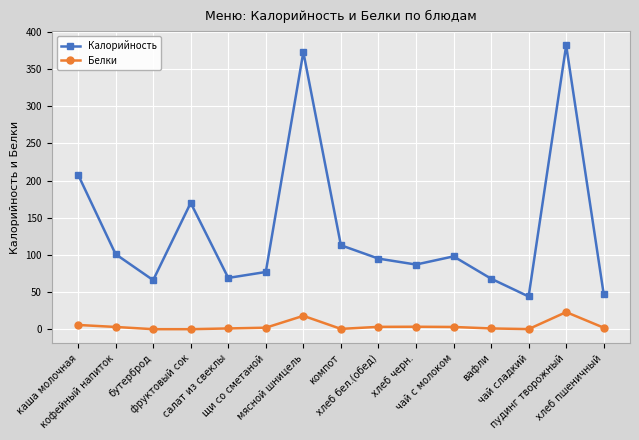

What is the label of the 3rd point from the right?

чай сладкий